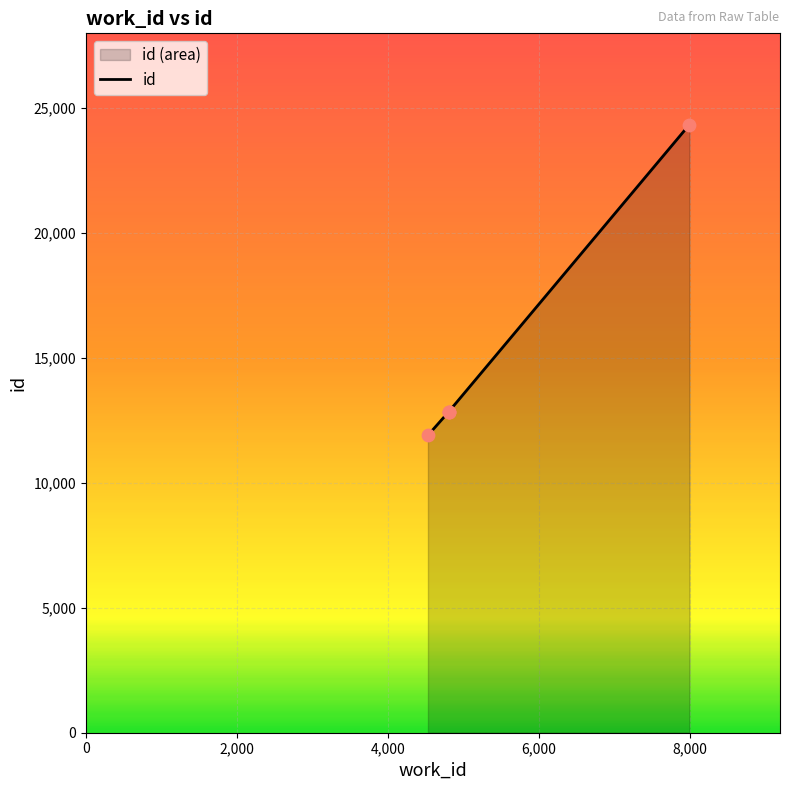

What is the ratio of the value at 4804 to the value at 4804?

1.0